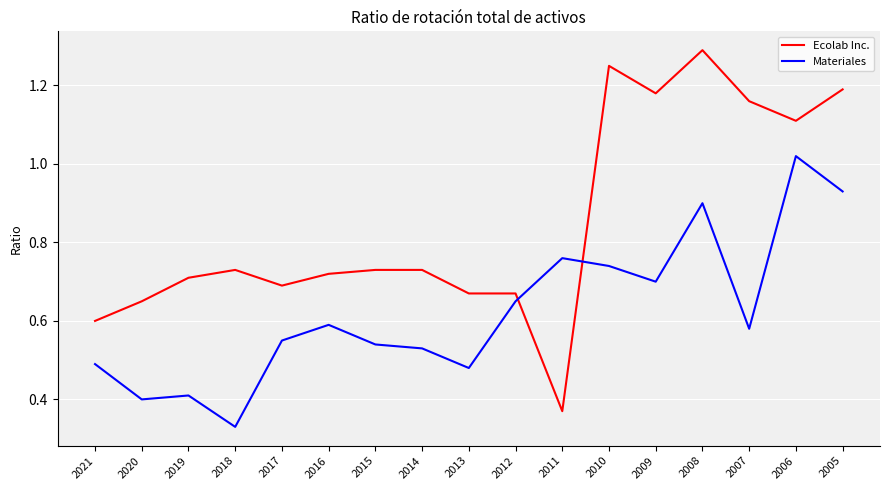

True or false: Materiales has a value of 0.2 at 2006.

False